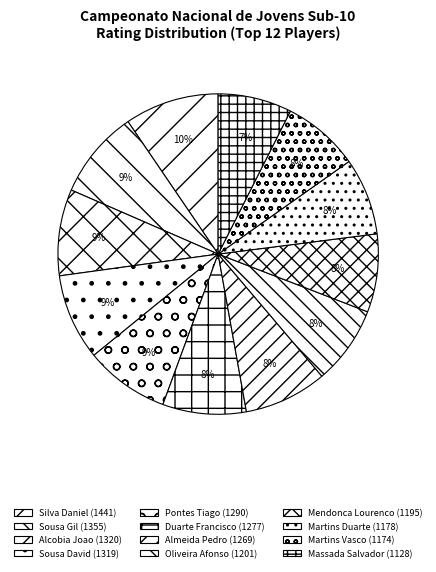

True or false: Duarte Francisco (1277) accounts for 21% of the total.

False